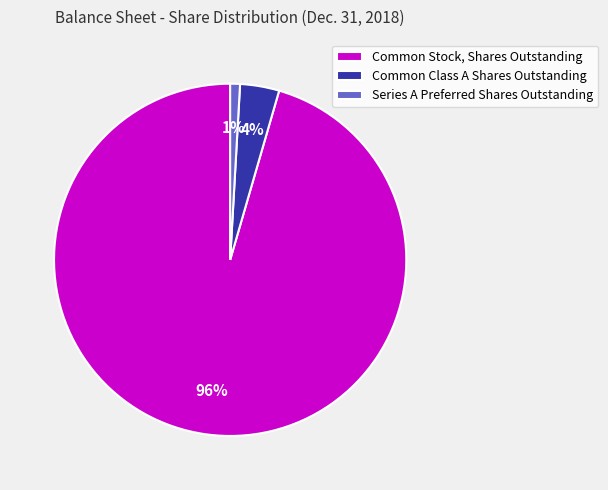

Which has a higher value, Series A Preferred Shares Outstanding or Common Class A Shares Outstanding?

Common Class A Shares Outstanding